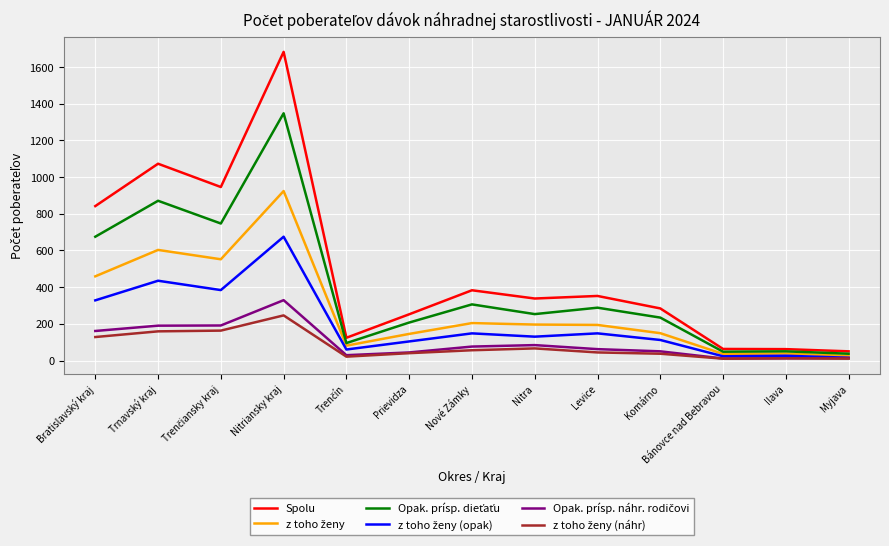

What is the greatest value displayed?

1683